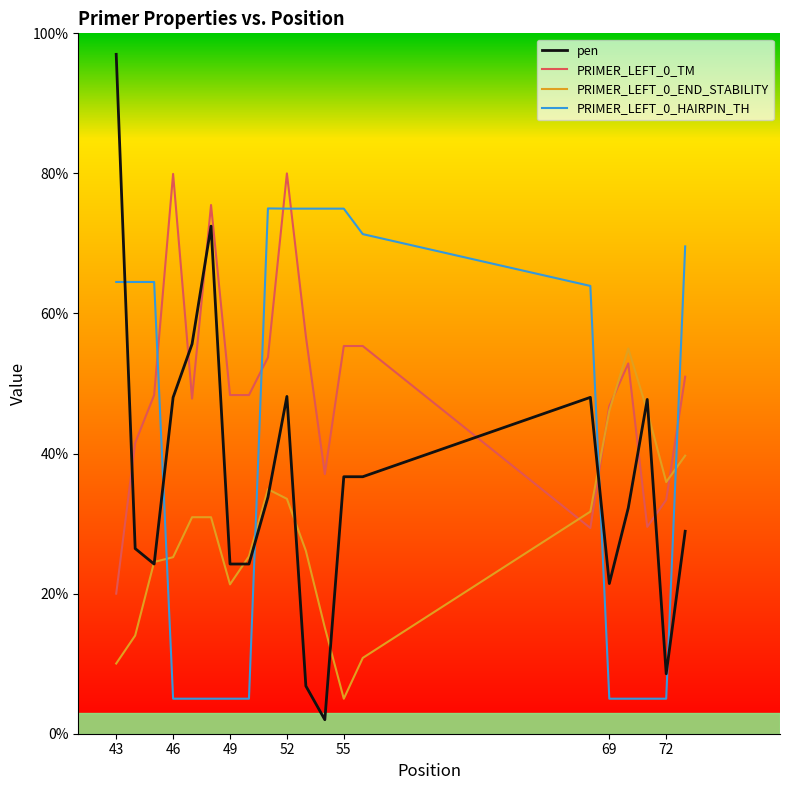

Which series has the widest spread of values?

pen